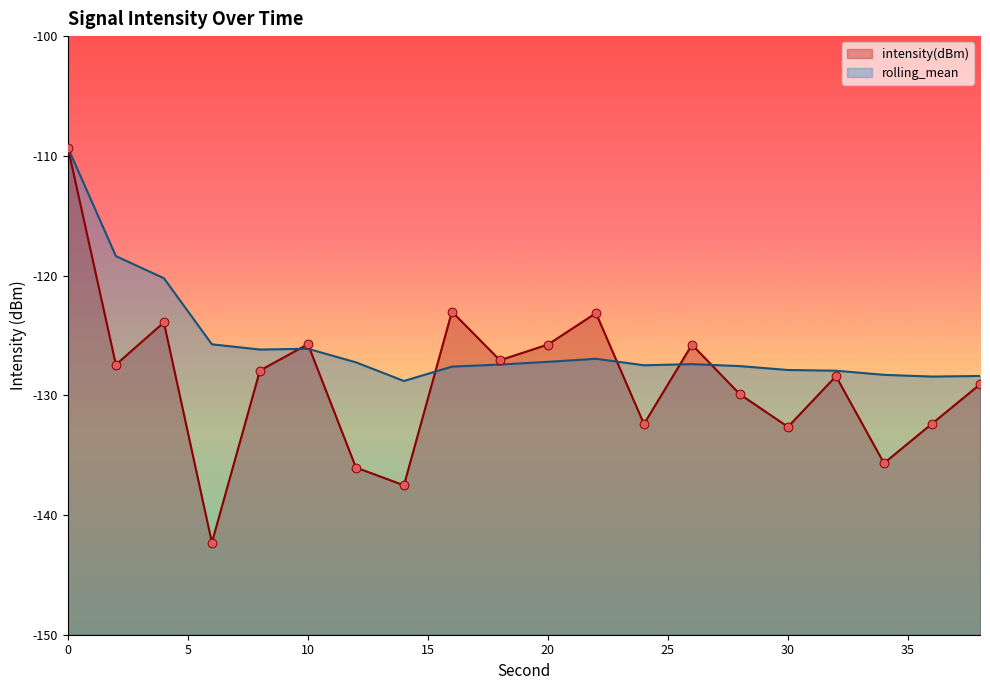

At how many categories does at least one series exceed -119?

2